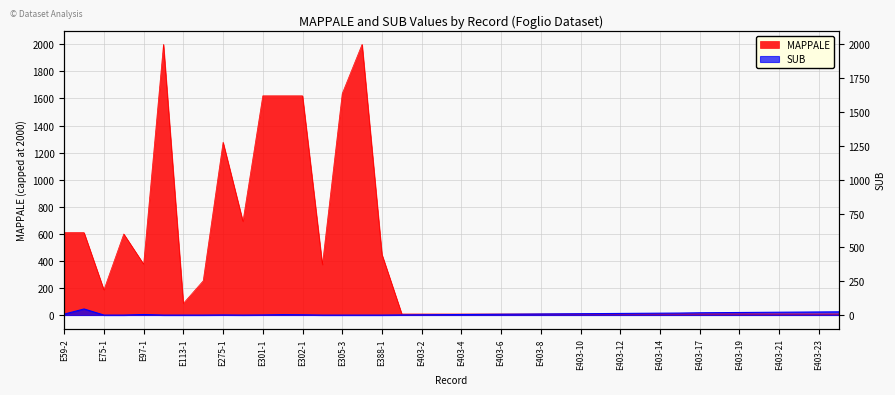

What is the difference between the values at E403-19 and E403-12?

7